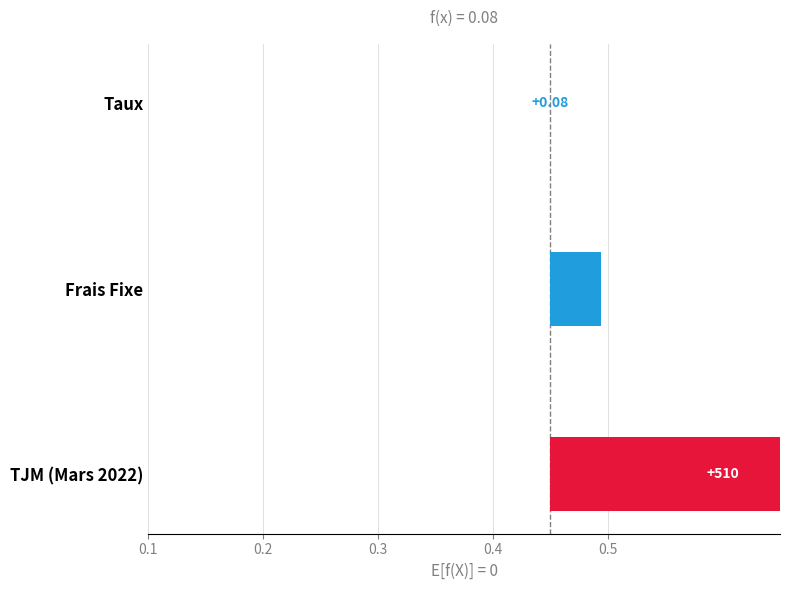

What is the sum of all values?

0.3